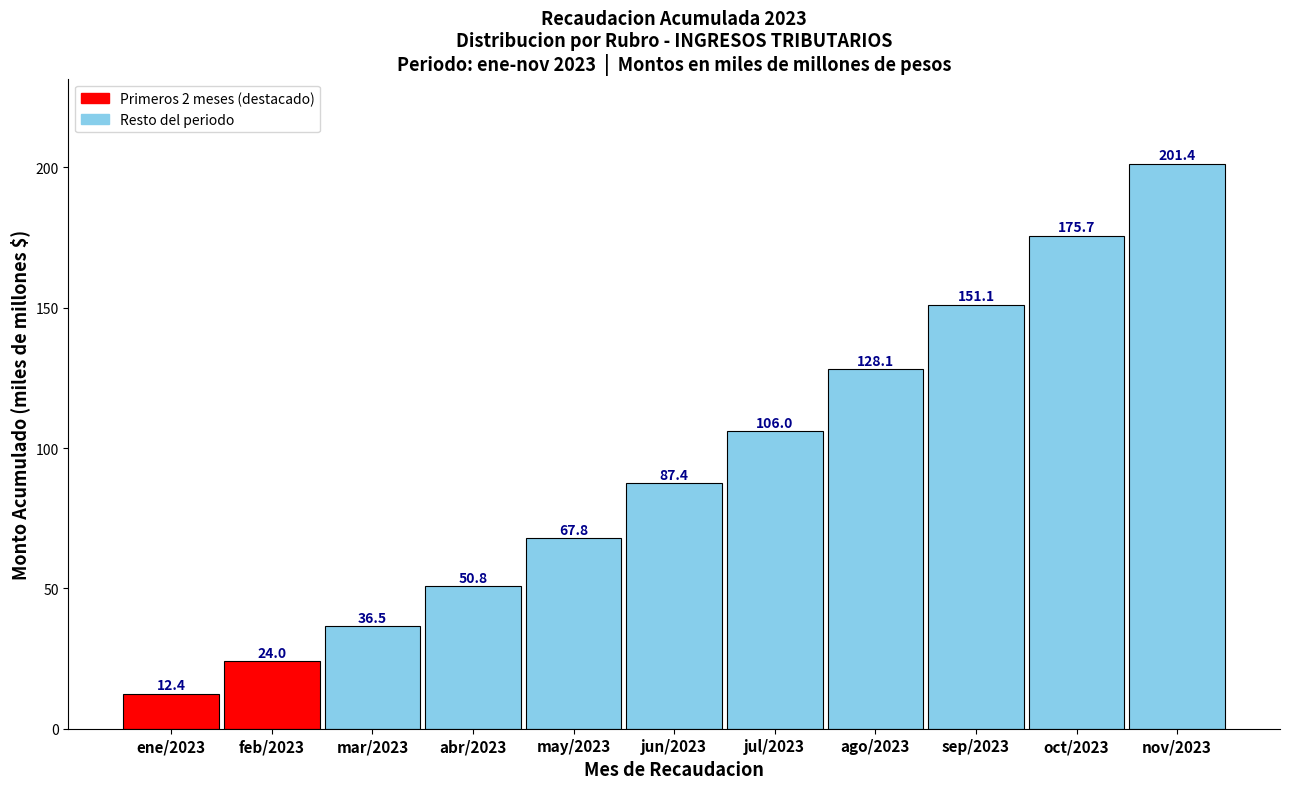

Reading left to right, list all the values displayed in this chart.

12.4	24.0	36.5	50.8	67.8	87.4	106.0	128.1	151.1	175.7	201.4